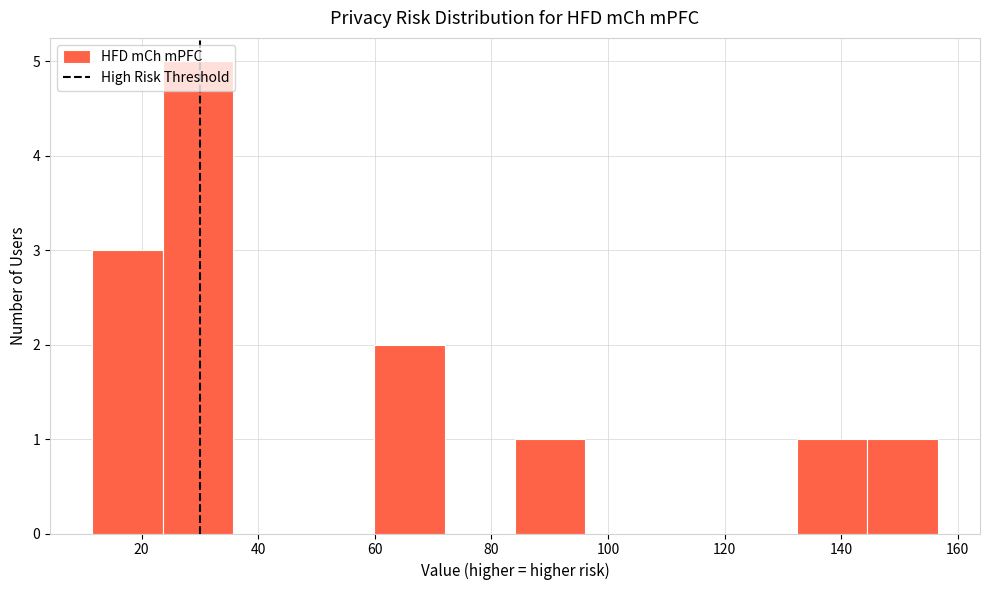

Over which range of the x-axis is the bar tallest?

24 to 36